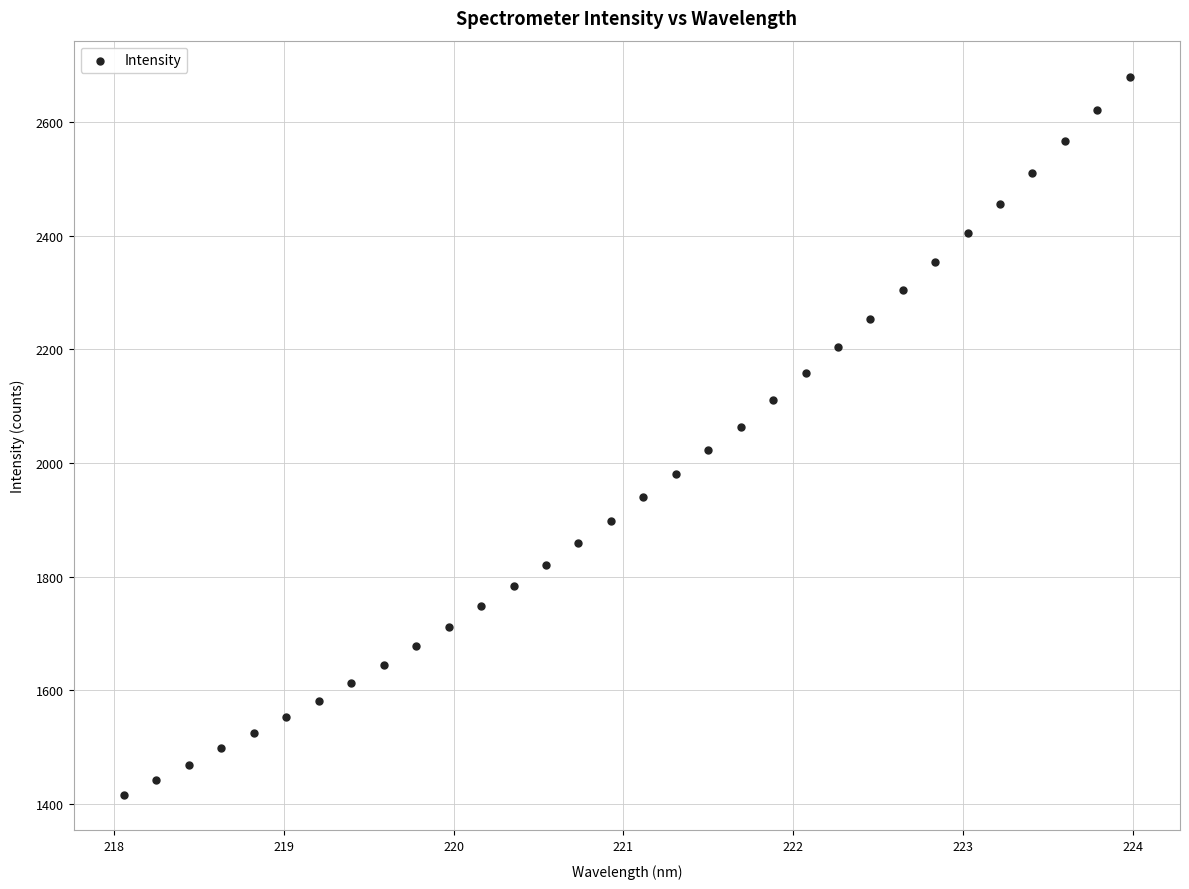

What is the range of X values (max minus min)?

5.9